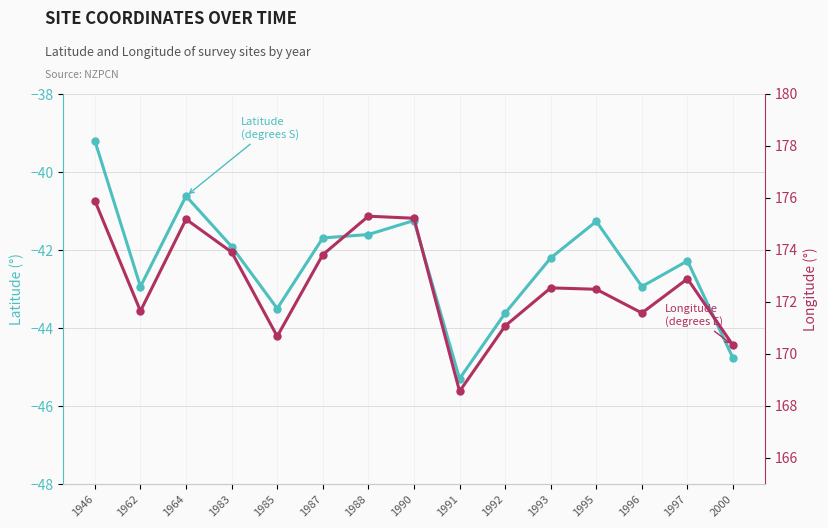

Does the chart display data point markers on the line(s)?

Yes